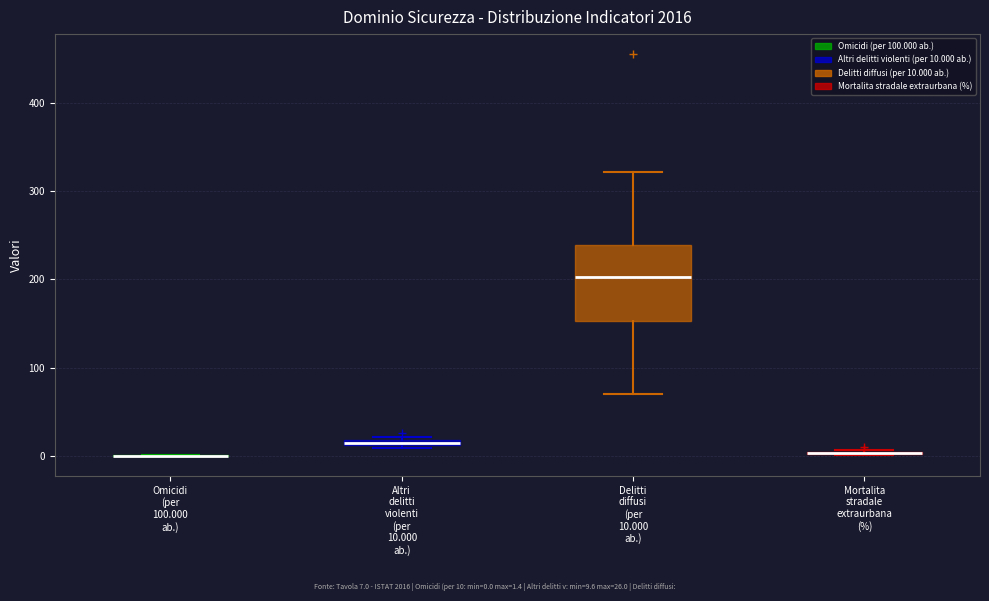

Which box is the tallest, from its lower edge to its upper edge?

Delitti diffusi (per 10.000 ab.)